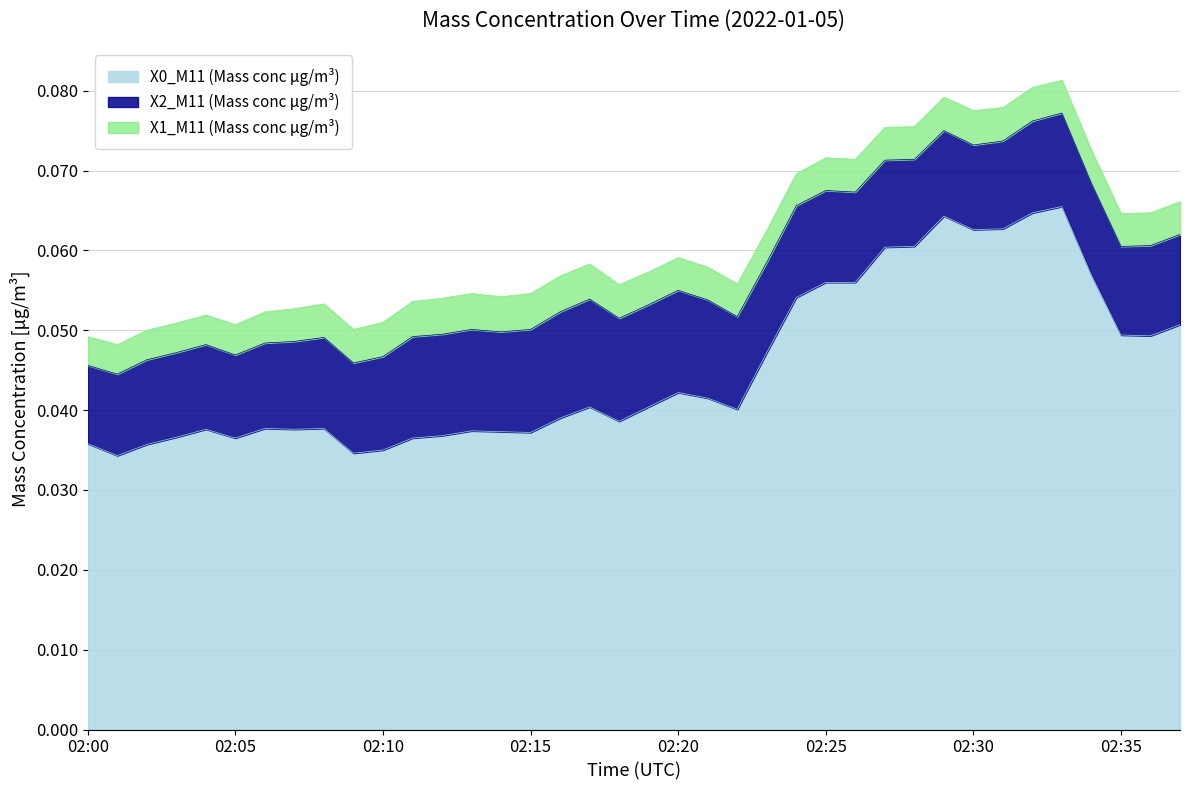

How many lines are shown in the chart?

3